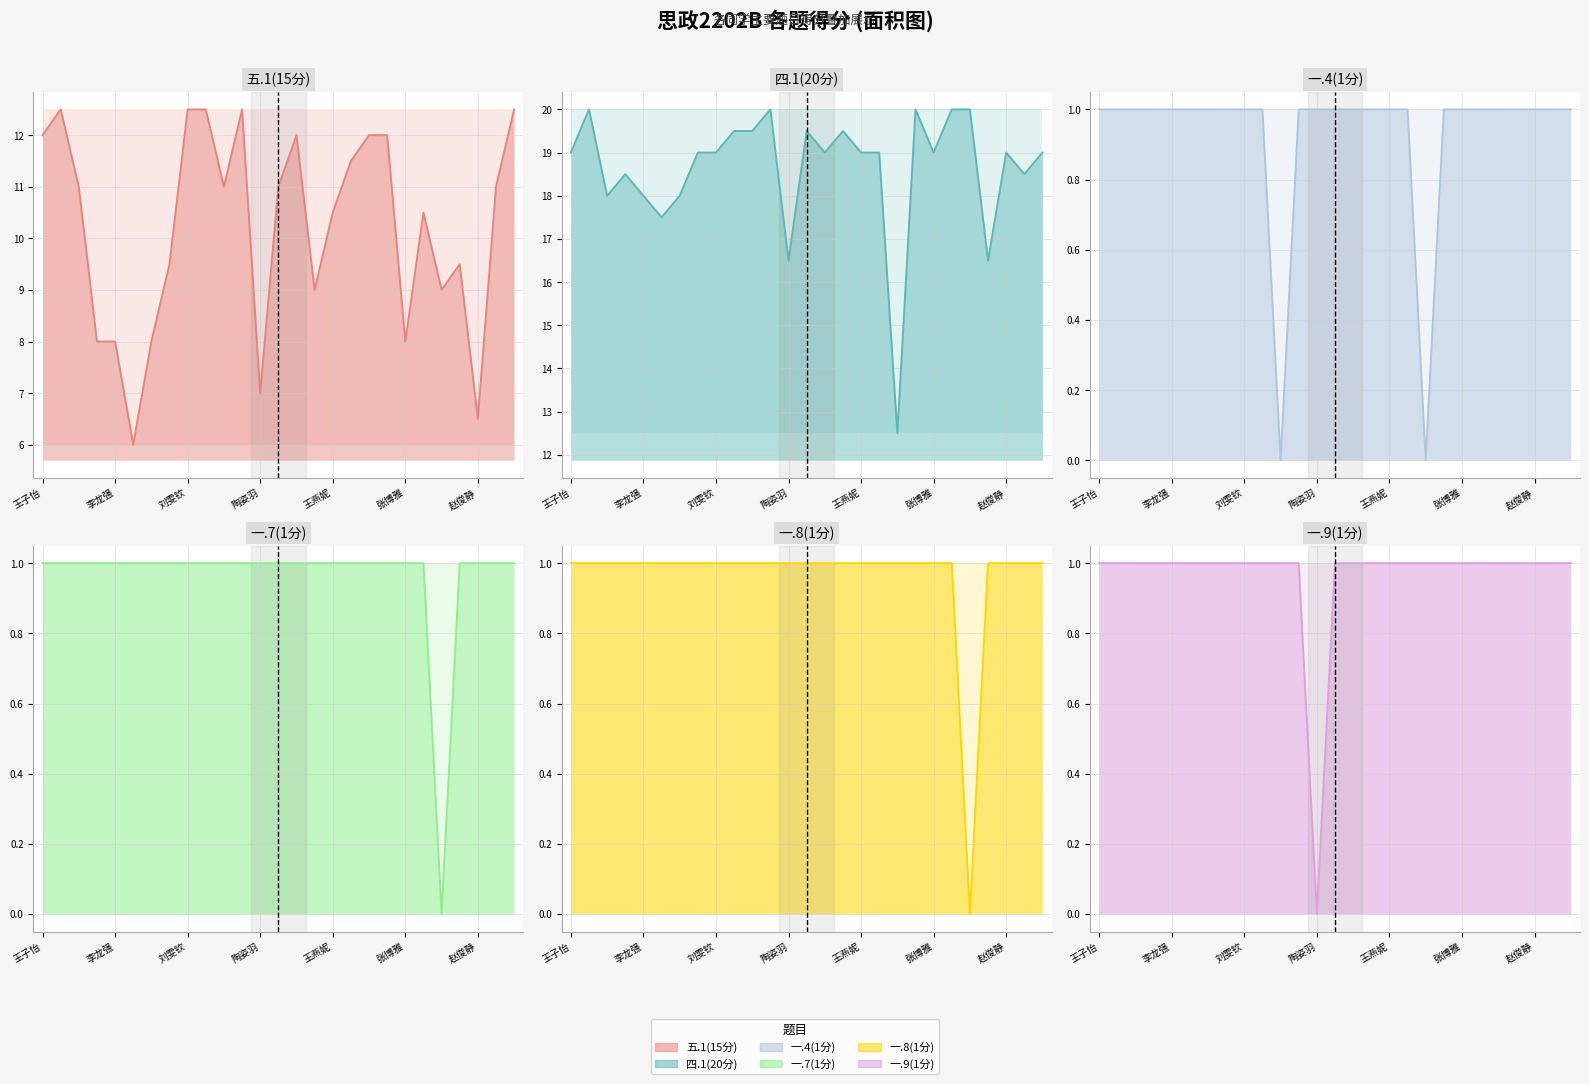

List the labels in order of 一.7(1分) value, smallest first.

张婷玉, 王子怡, 崔莹莹, 贾梦祎, 李浩歌, 李龙强, 李睿, 李舒可, 李洋, 刘雯钦, 任真真, 尚涵月, 时艺然, 陶姿羽, 汪雪萍, 王琛, 王乐, 王燕妮, 王玉培, 毋骞, 杨文斐, 张博雅, 张露, 张雅绮, 赵俊静, 钟雅雯, 肖宜